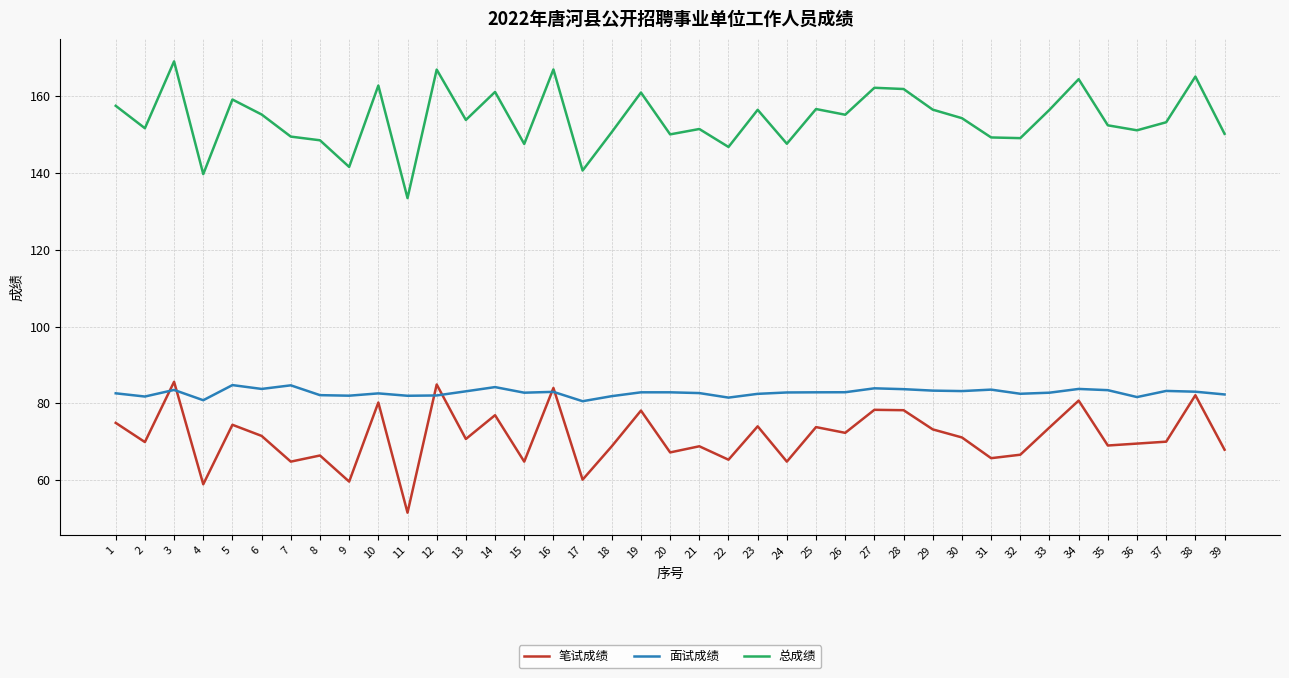

What value does the 面试成绩 series have at 34?

83.7